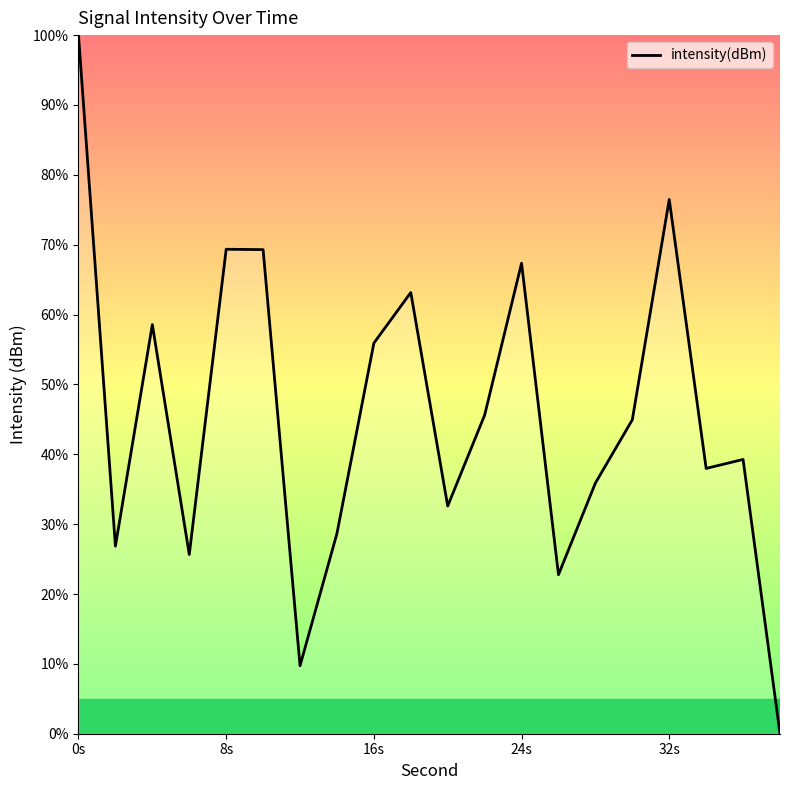

How many lines are shown in the chart?

1